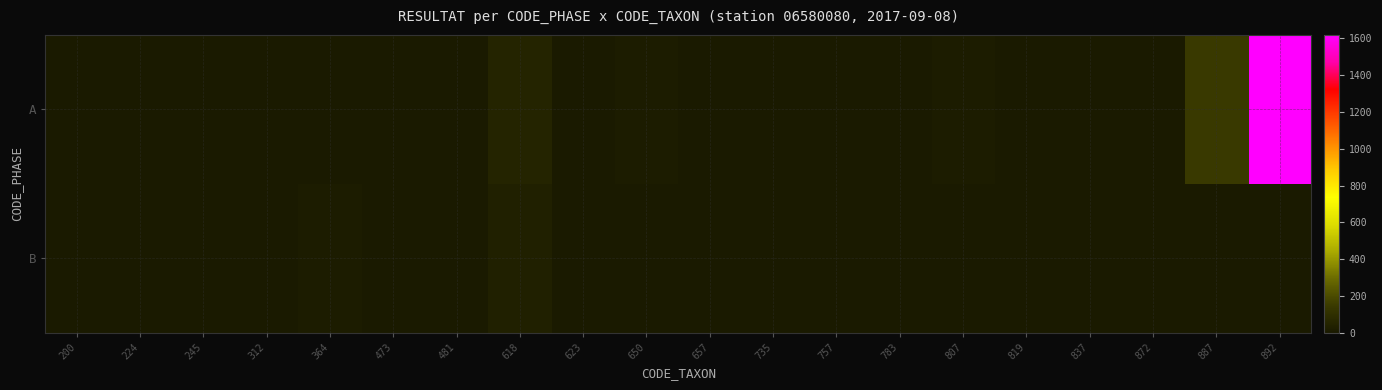

What is the maximum value shown in the chart?

1619